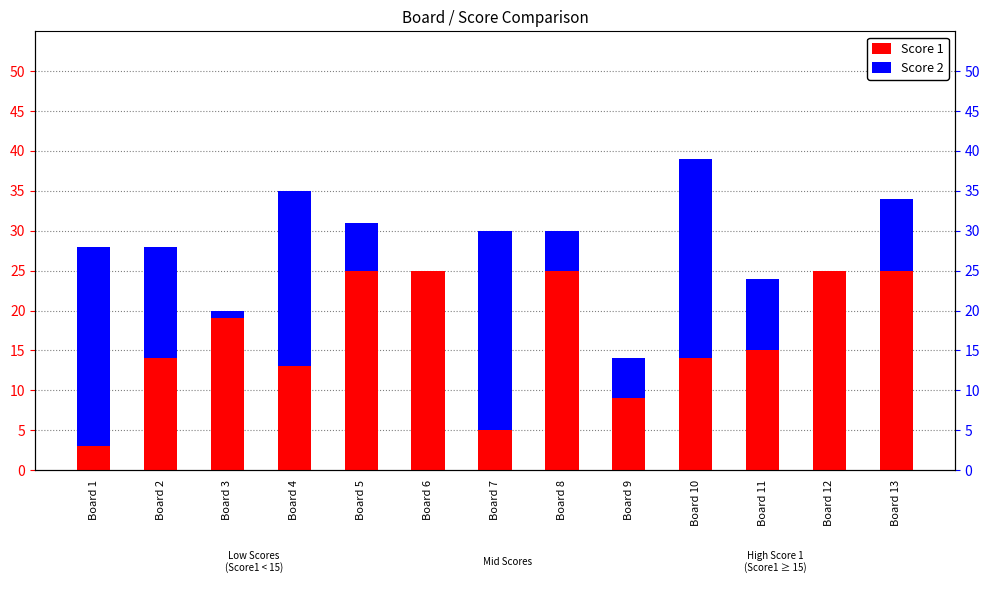

How many values in Score 2 are above zero?

11